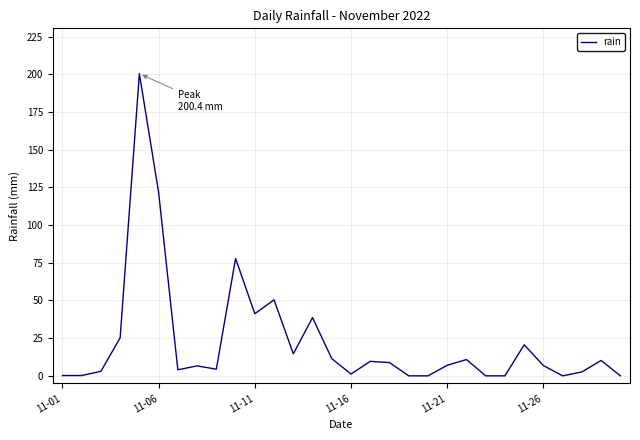

Count the number of categories in the chart.

30